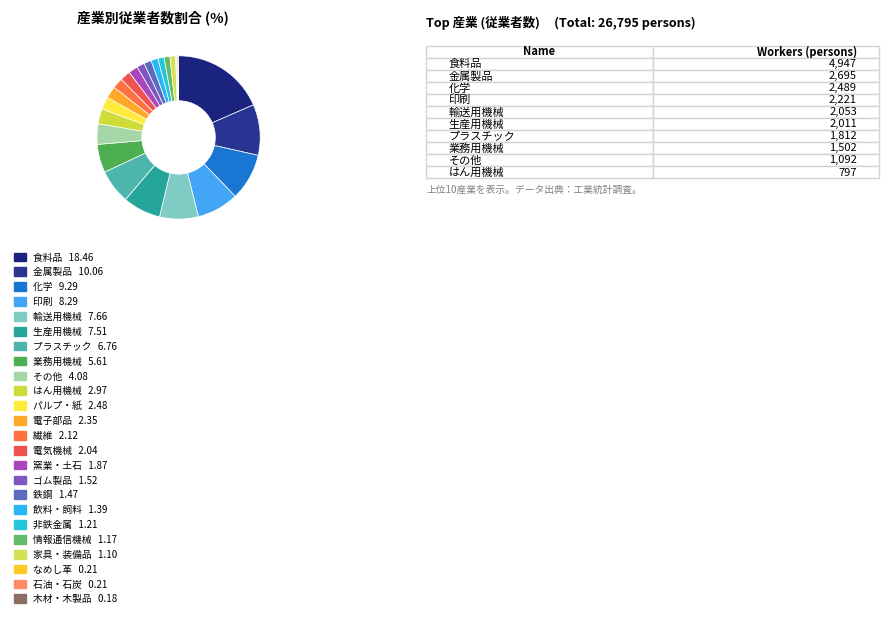

What is the largest slice in the pie chart?

食料品